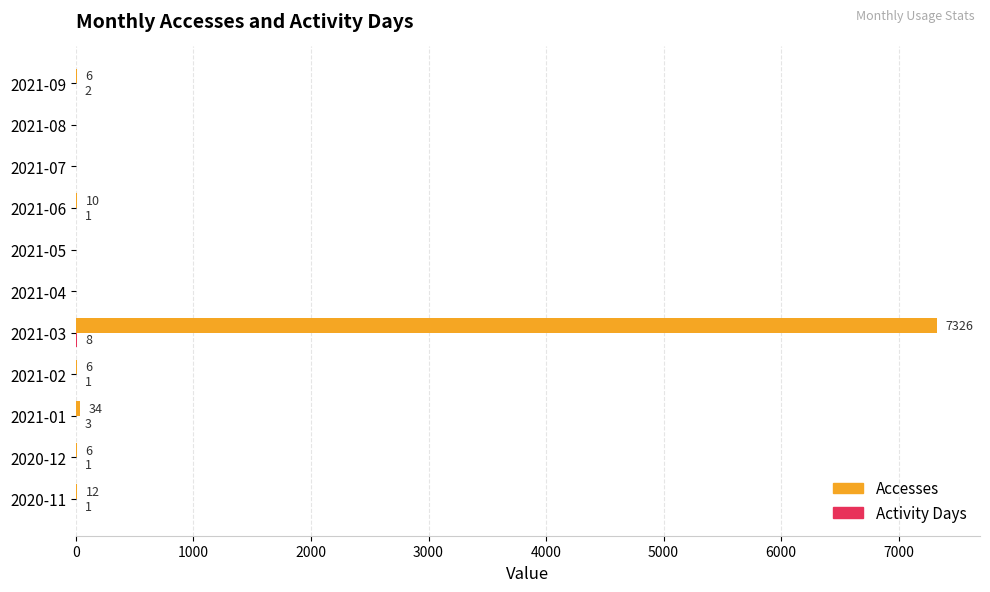

The value of Accesses at 2021-06 is 10. True or false?

True